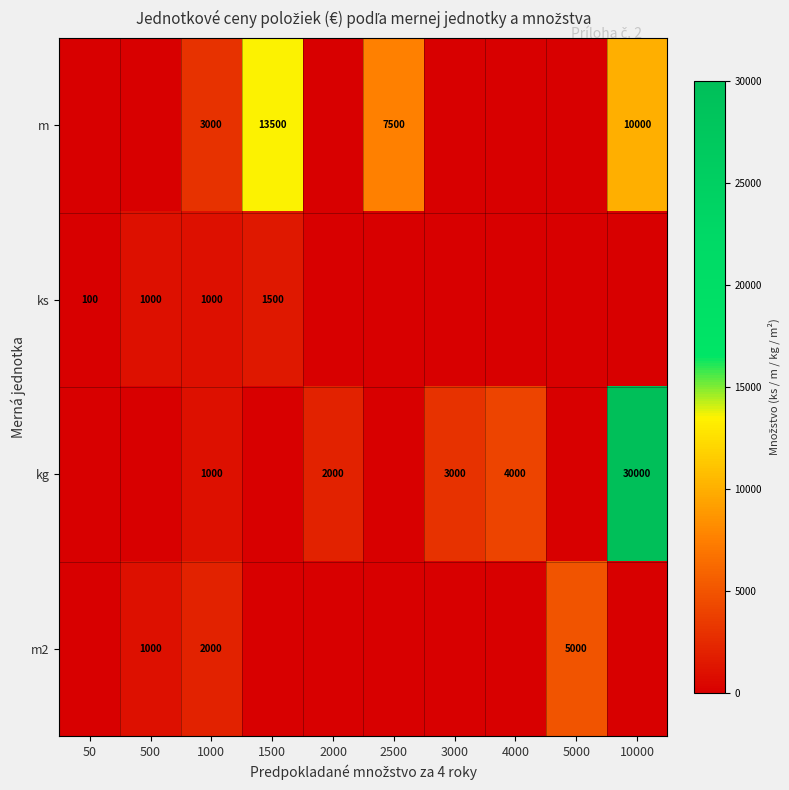

Which has a higher value, 2000 or 50?

2000